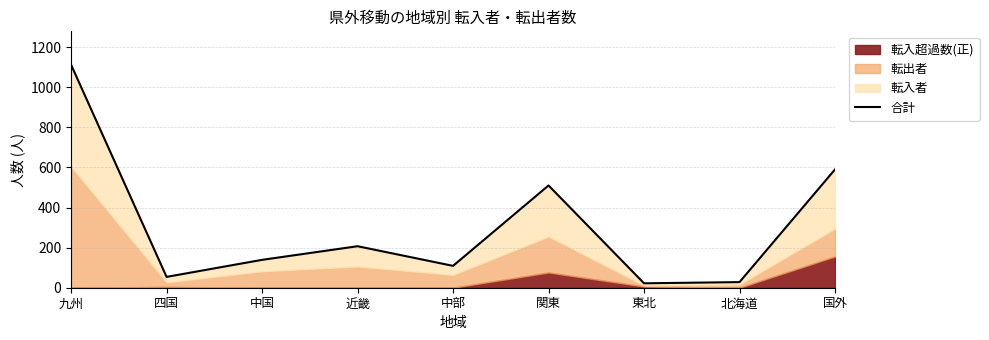

At which label is the value closest to 567?

国外